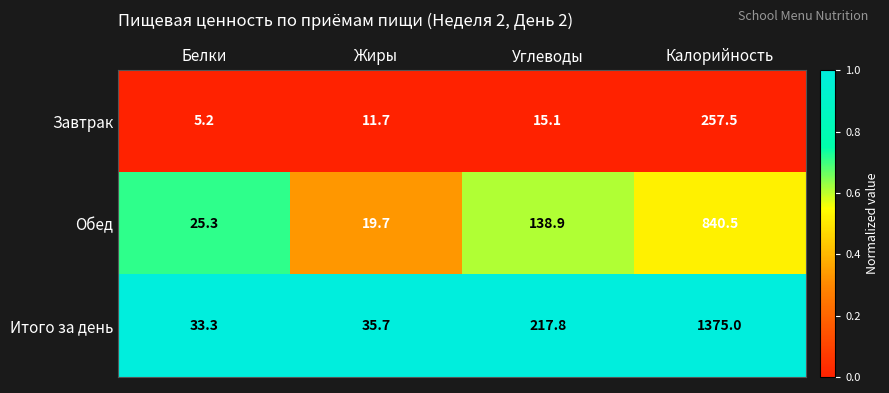

Reading left to right, what are all the values shown in this chart?

Завтрак: 5.2	11.7	15.1	257.5
Обед: 25.3	19.7	138.9	840.5
Итого за день: 33.3	35.7	217.8	1375.0